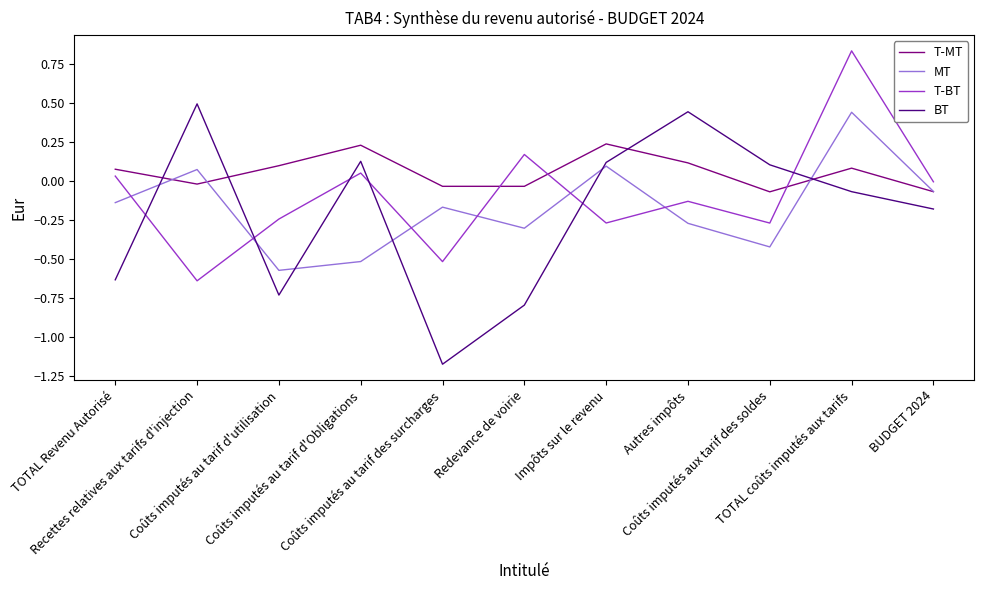

What is the sum of the BT values at Recettes relatives aux tarifs d'injection and Autres impôts?

0.9